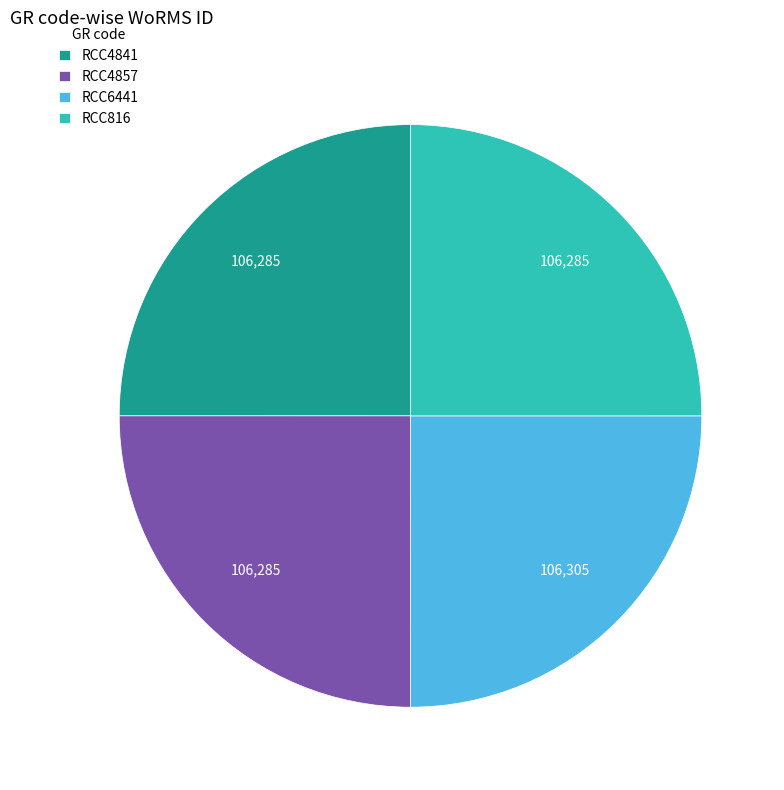

Does any single category account for the majority?

No